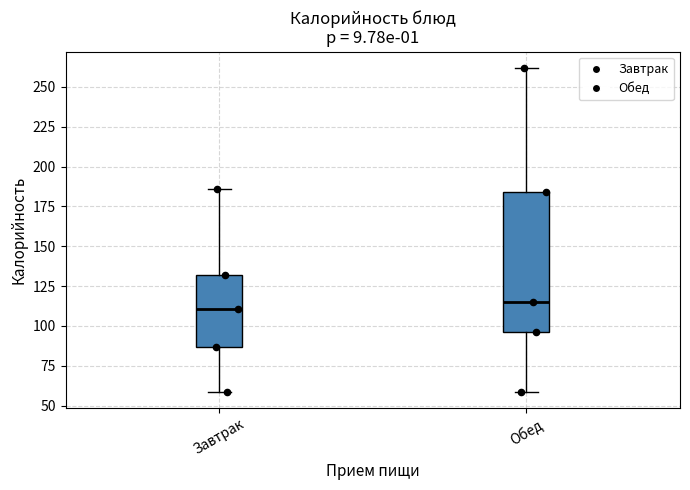

Reading left to right, transcribe this box plot: for each box, give where its median line is, the range the box spans, and where its two whiskers end, as read against the y-axis. The values are not printed on the chart, so give them approximately, as read against the axis.

Завтрак: median 110, box 85 to 130, whiskers 60 to 185
Обед: median 115, box 95 to 185, whiskers 60 to 260